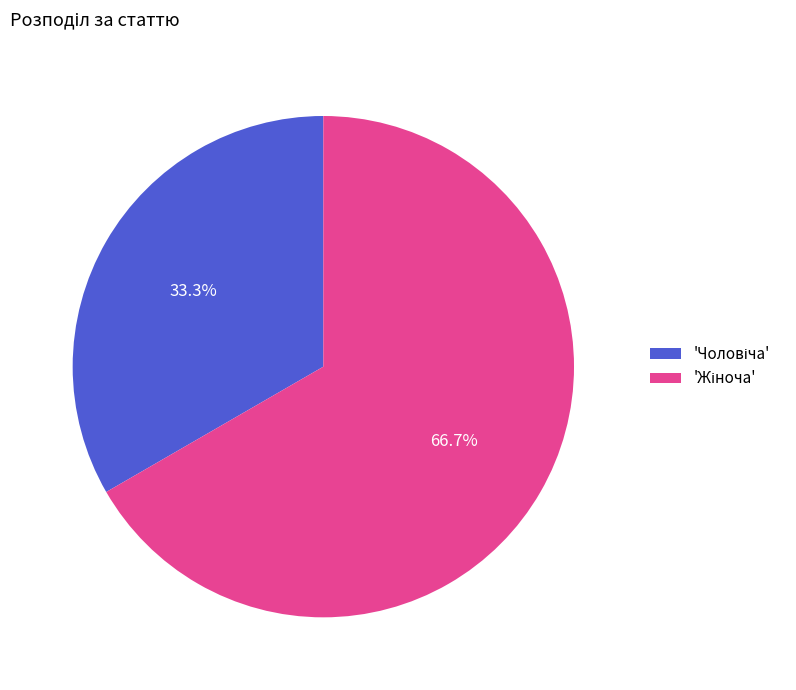

Does any single category account for the majority?

Yes